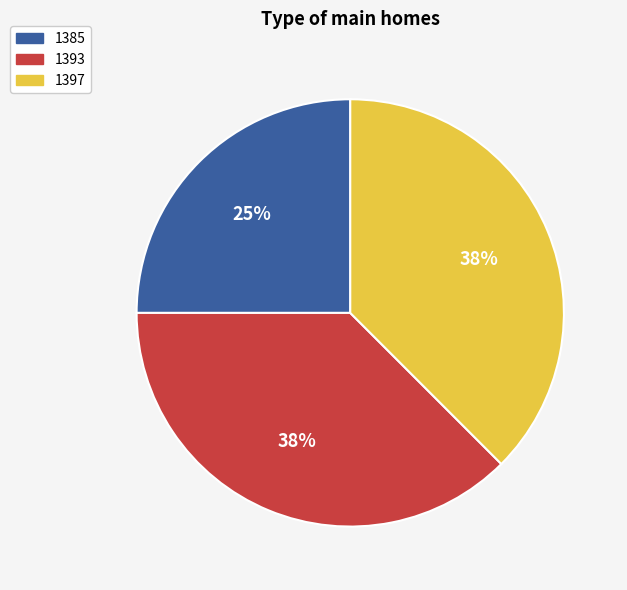

How many slices are in this pie chart?

3